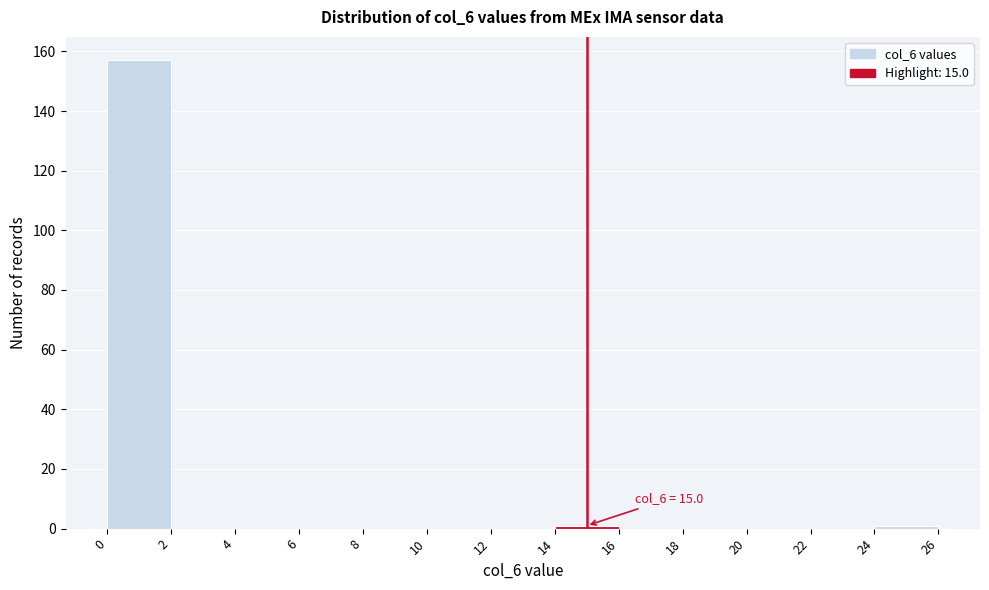

Over which range of the x-axis is the bar tallest?

0 to 2